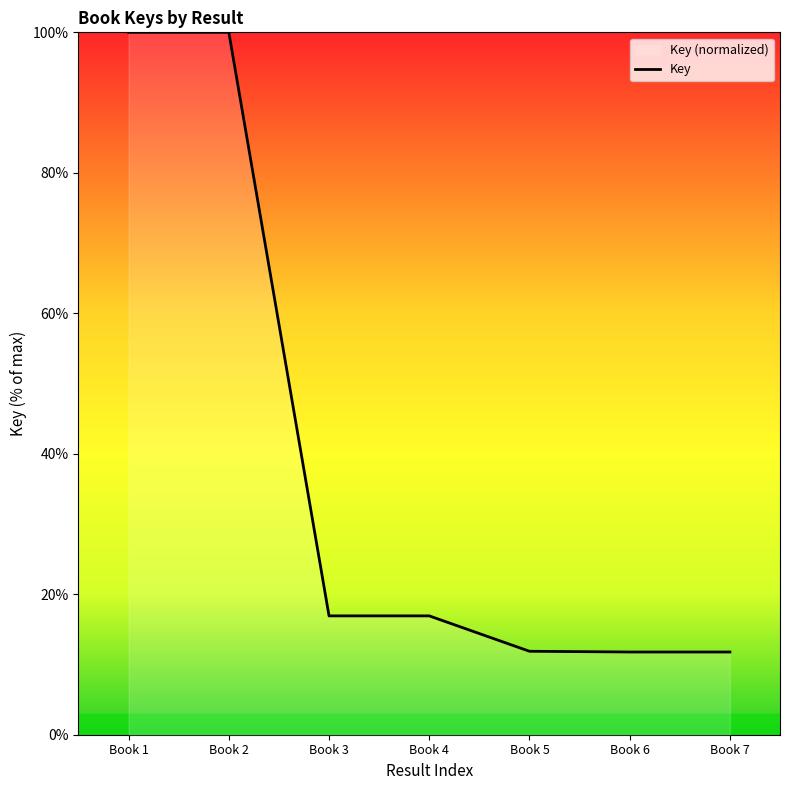

Approximately how many times larger is the value at Book 7 compared to Book 1?

0.1